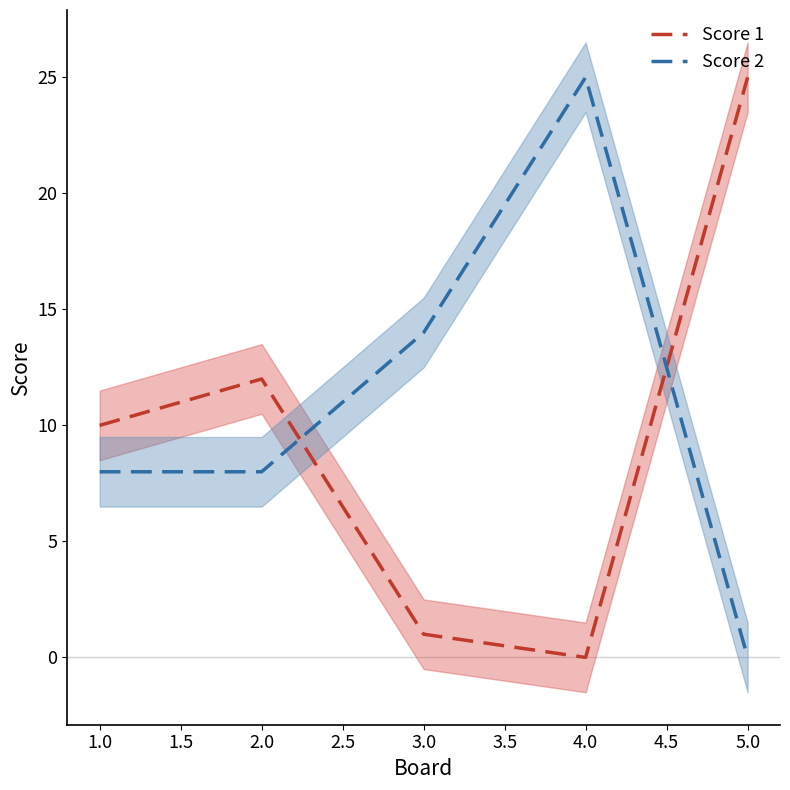

At how many categories does at least one series exceed 17?

2